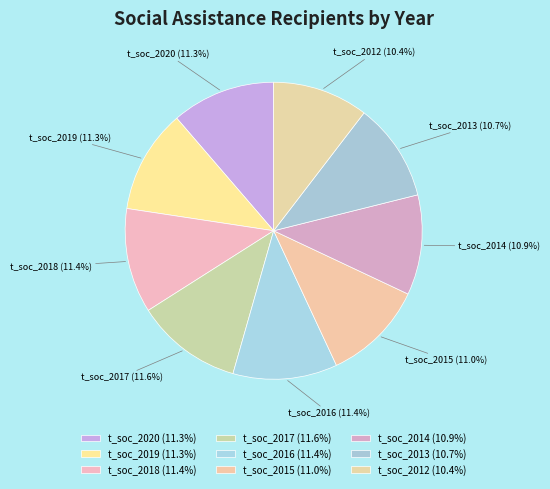

How many slices are in this pie chart?

9